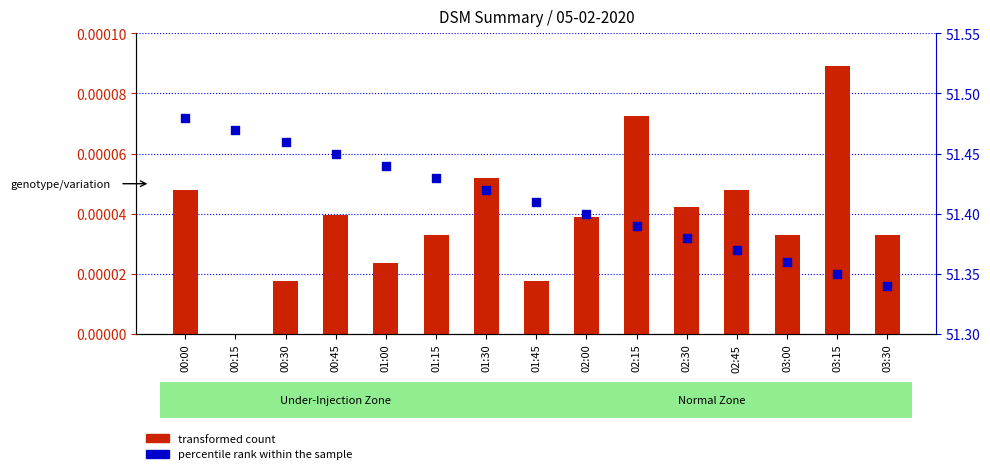

At which category is the sum across all series the highest?

00:00